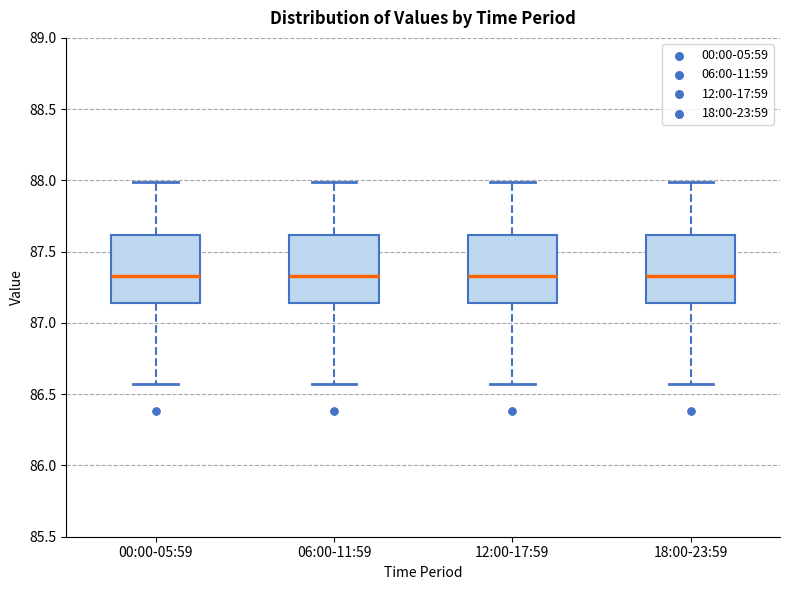

Reading left to right, read every box against the y-axis: the position of its median line, the range the box covers, and the ends of its whiskers. The values are not printed on the chart, so give them approximately, as read against the axis.

00:00-05:59: median 87.35, box 87.15 to 87.60, whiskers 86.55 to 88.00
06:00-11:59: median 87.35, box 87.15 to 87.60, whiskers 86.55 to 88.00
12:00-17:59: median 87.35, box 87.15 to 87.60, whiskers 86.55 to 88.00
18:00-23:59: median 87.35, box 87.15 to 87.60, whiskers 86.55 to 88.00